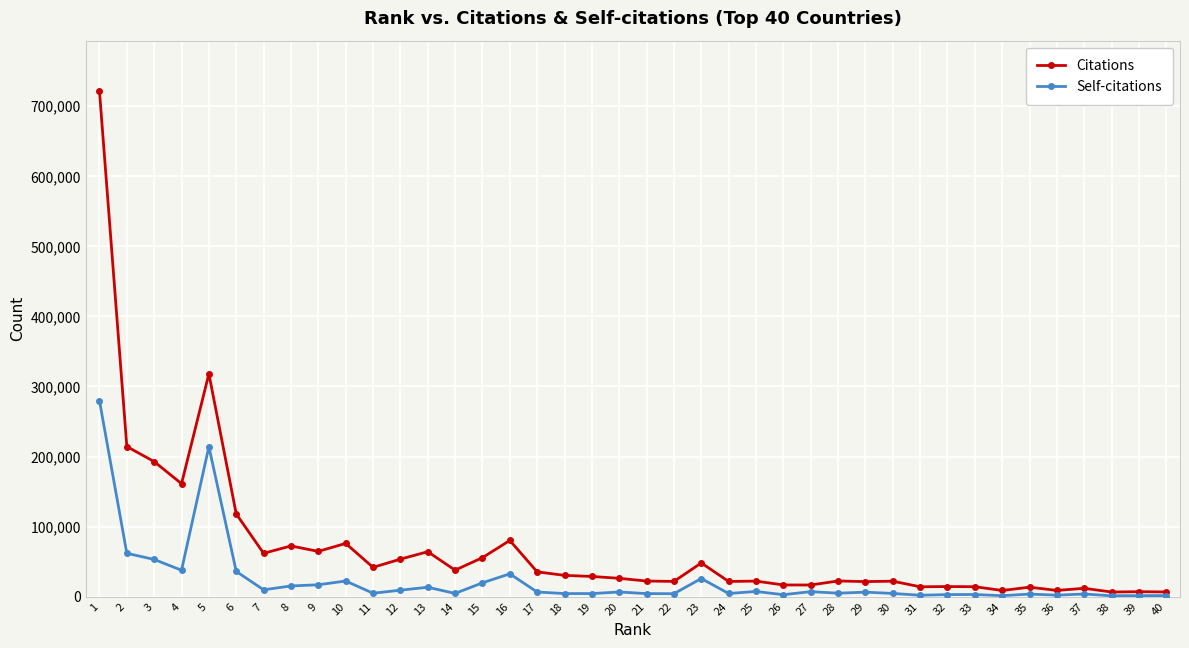

True or false: Self-citations has more than 2 interior local peaks.

True